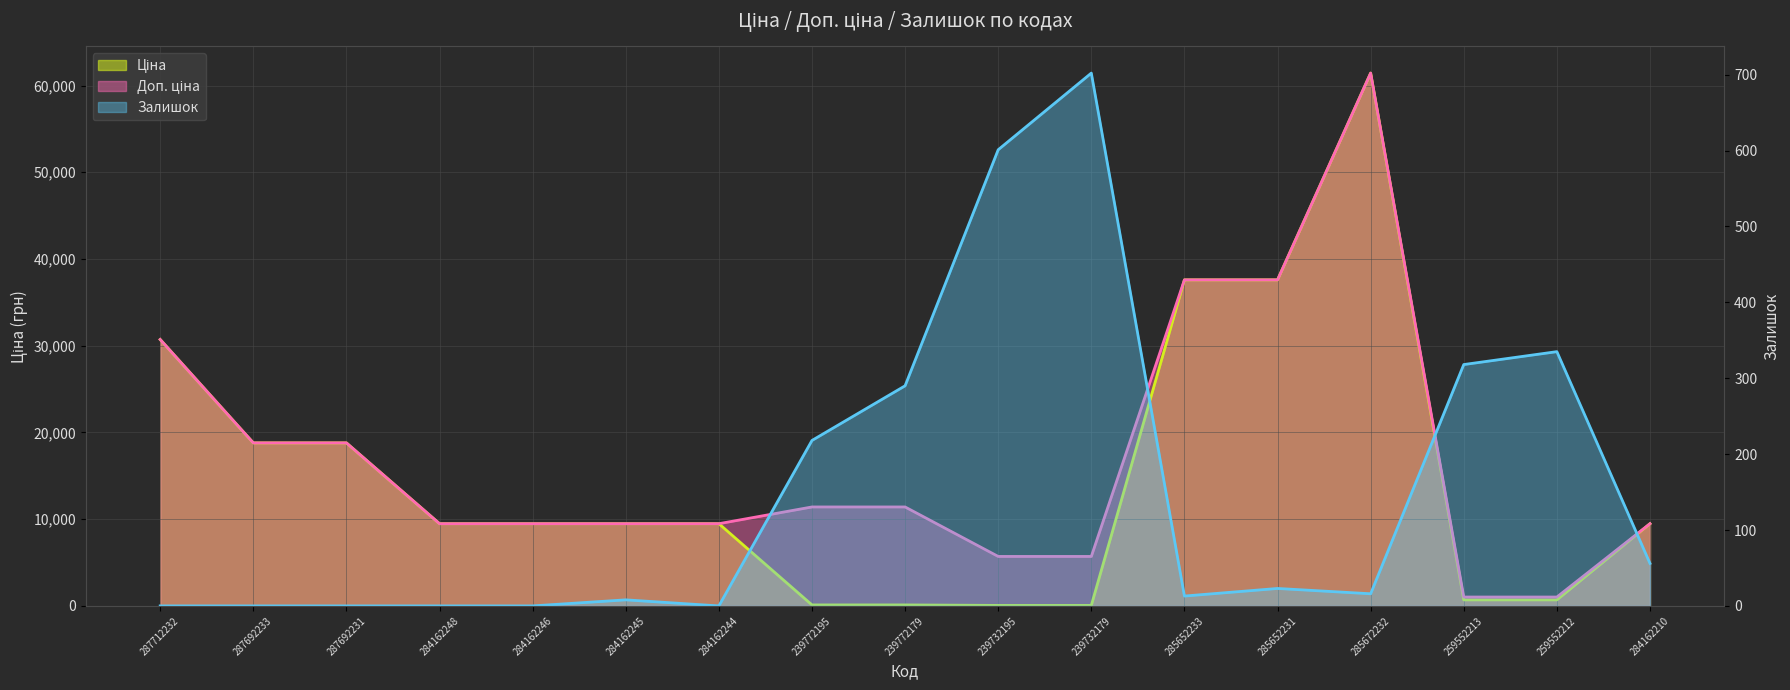

How many data points in Ціна are less than 9480?

6